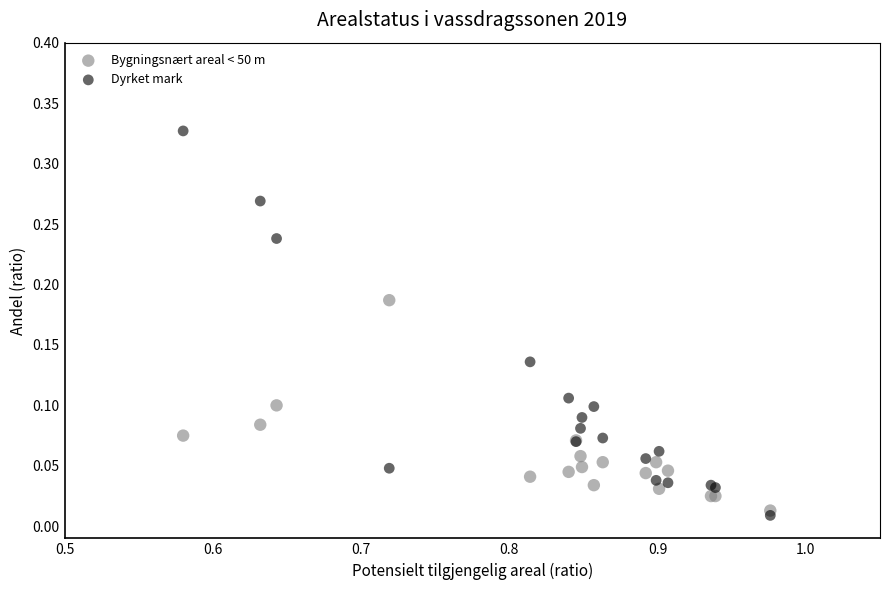

Which series contains the highest Y value?

Dyrket mark